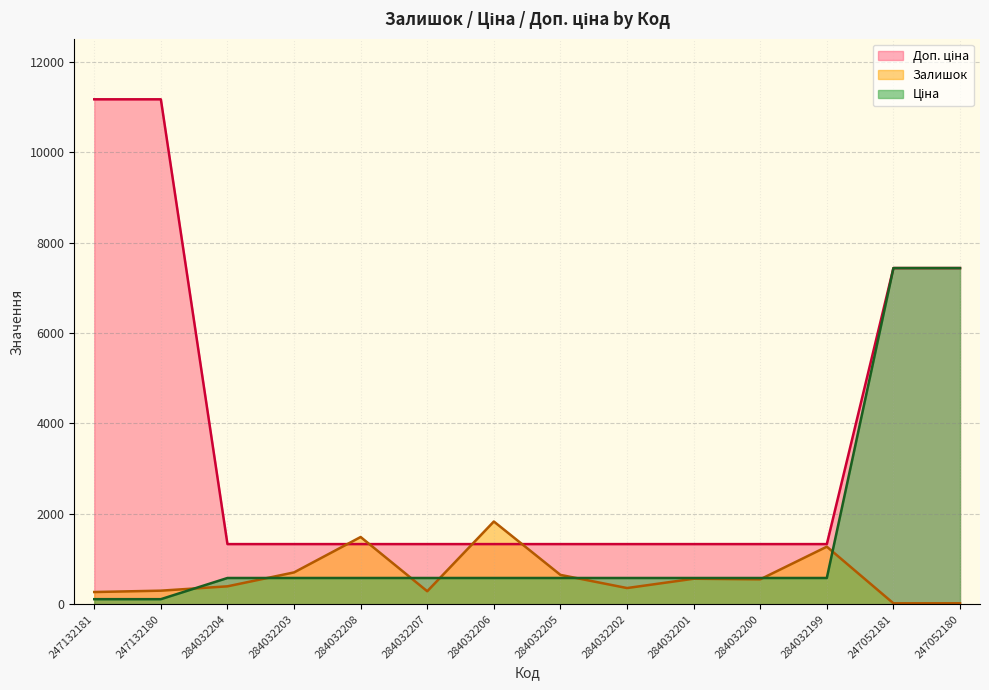

What are all the series names shown in the legend?

Залишок, Ціна, Доп. ціна